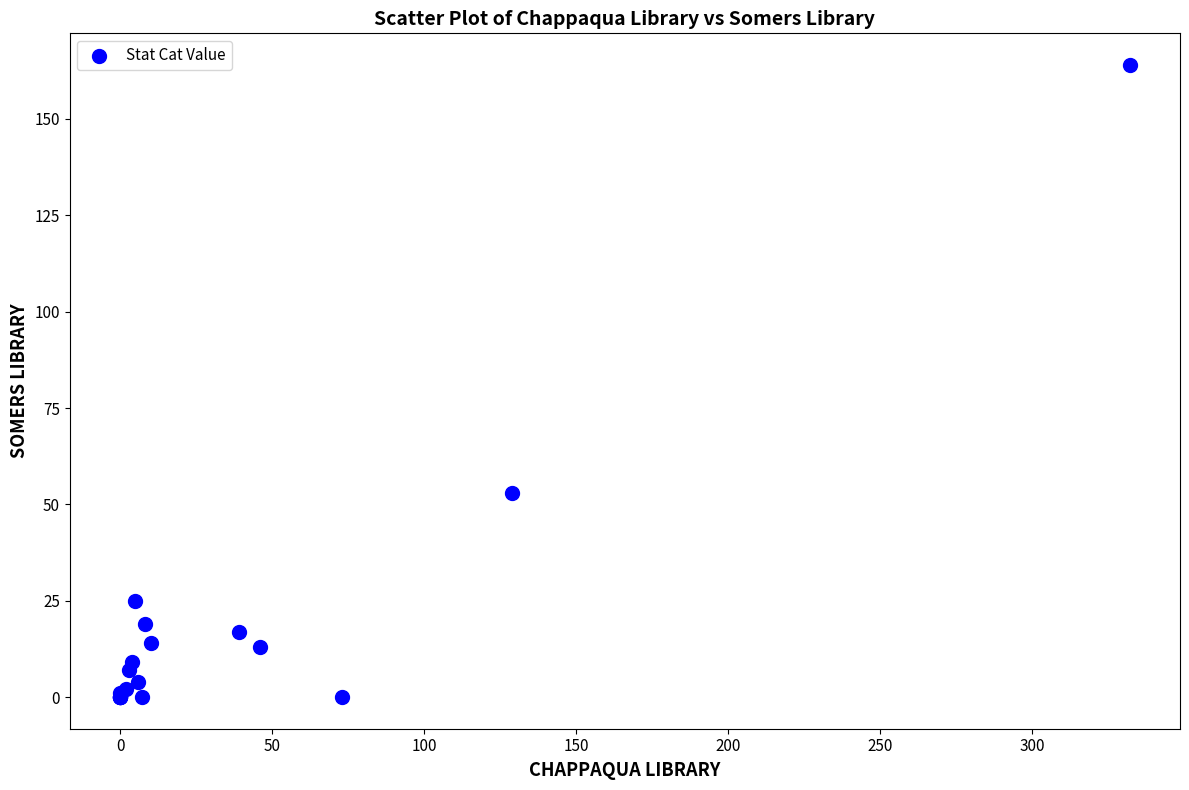

What Y value in the scatter plot is closest to 82?

53